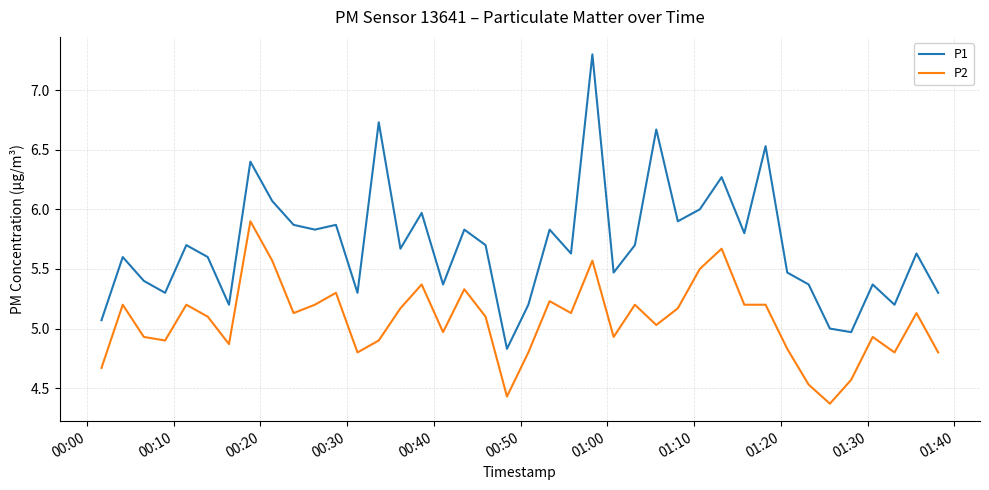

What is the lowest value of the P1 series?

4.8